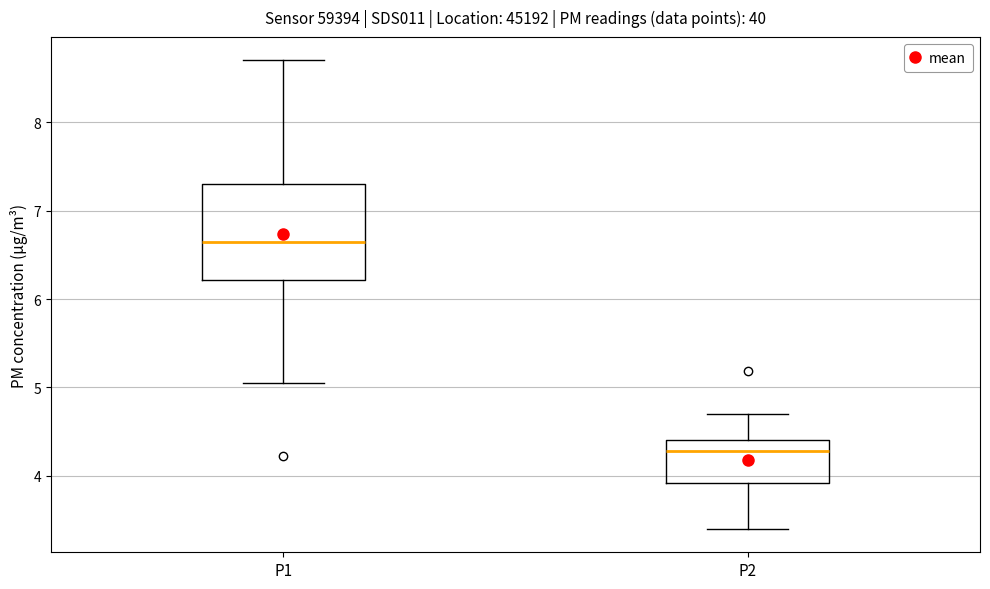

Comparing the boxes themselves (not the whiskers), which one is the tallest?

P1